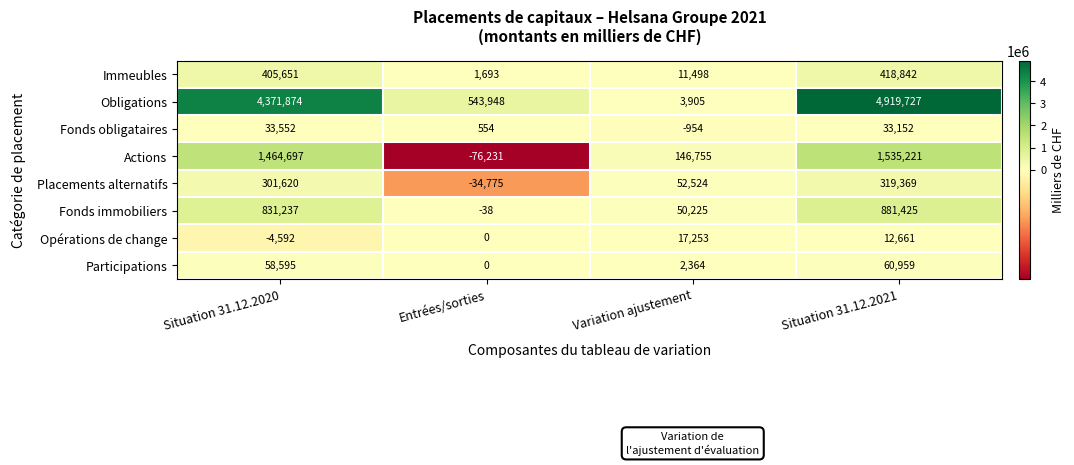

Which label corresponds to the smallest value in the chart?

Entrées/sorties